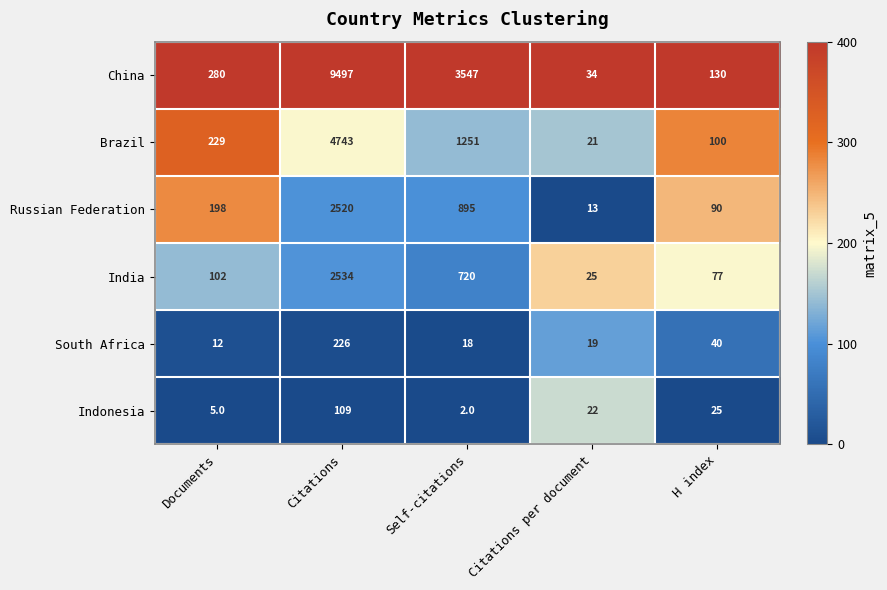

What is the sum of all South Africa values?

315